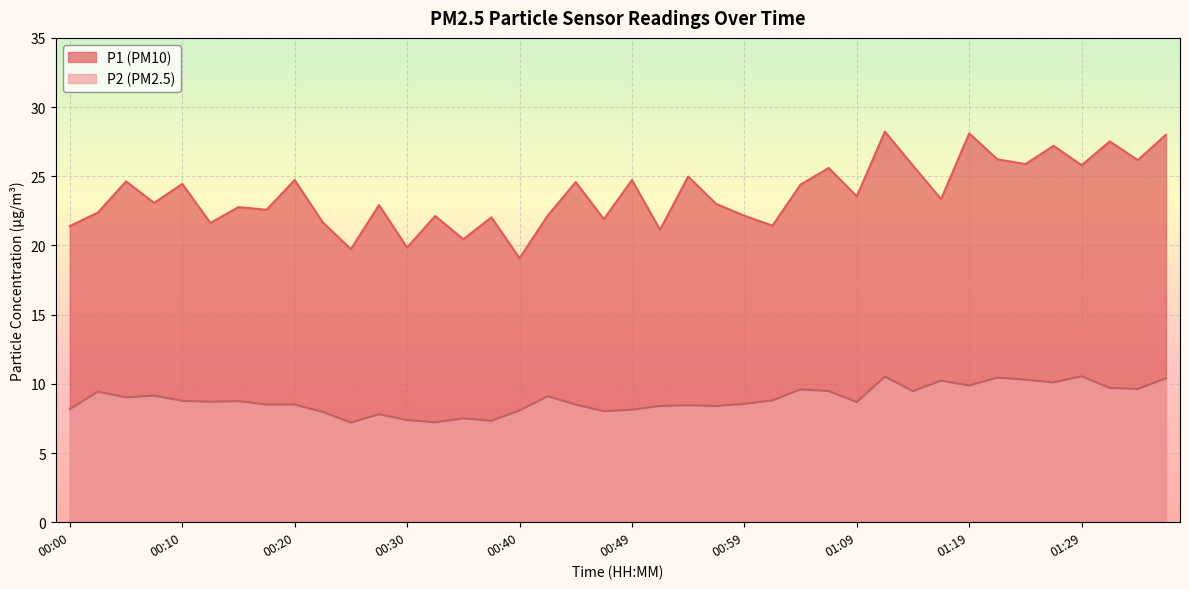

At which category does P2 reach its first local valley?

00:05